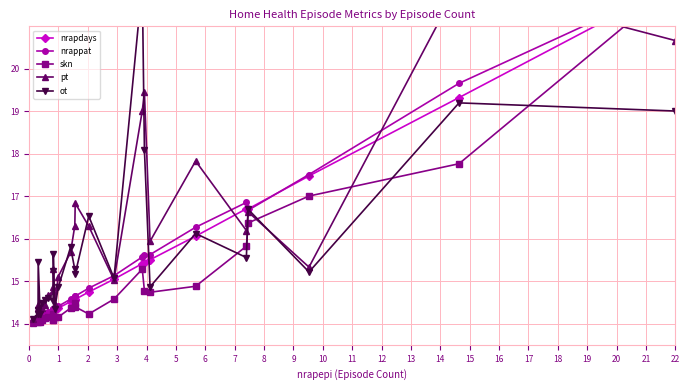

Which series changed the most between 2 and 12?

pt